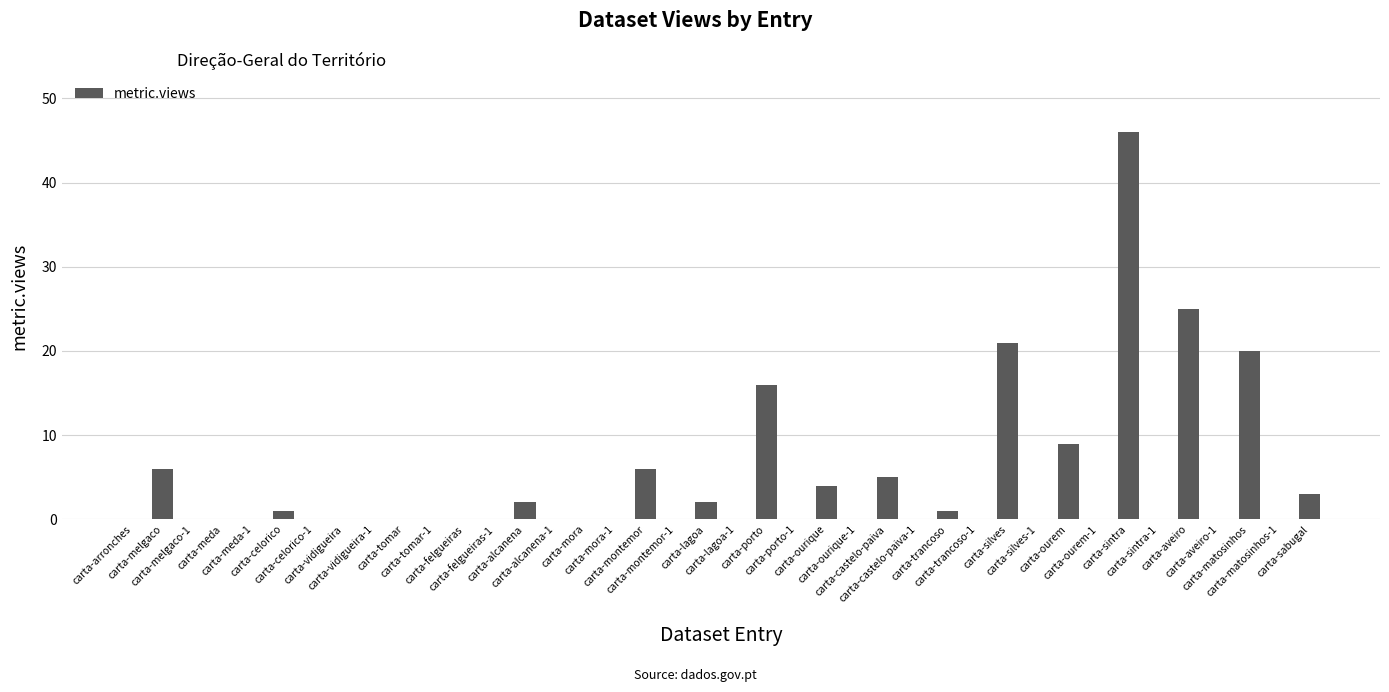

True or false: the data shows 0 at carta-mora.

True